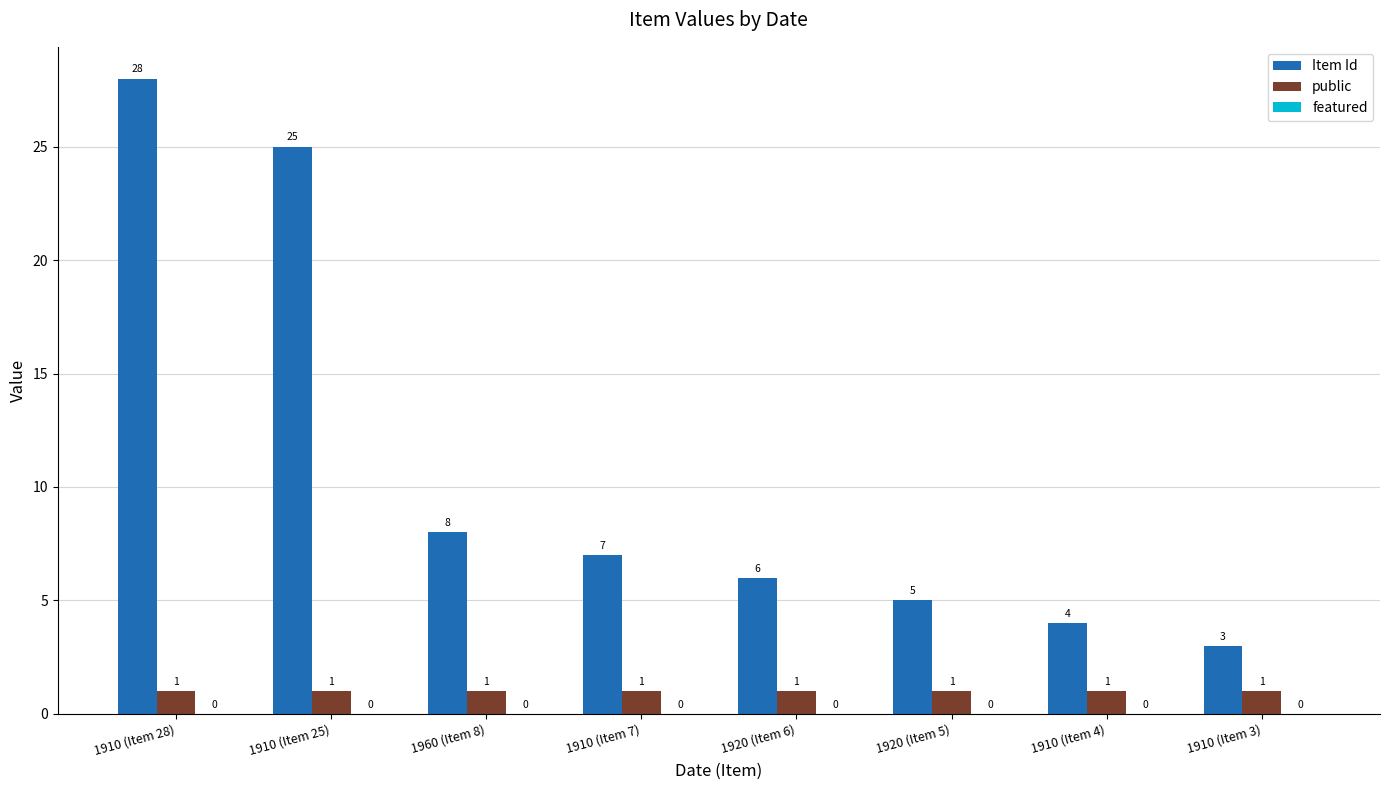

List the series in order of their peak value, lowest first.

public, Item Id